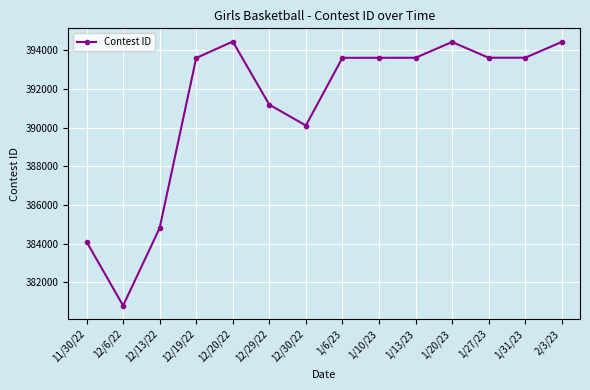

At which label does the data first exceed 393619?

12/20/22